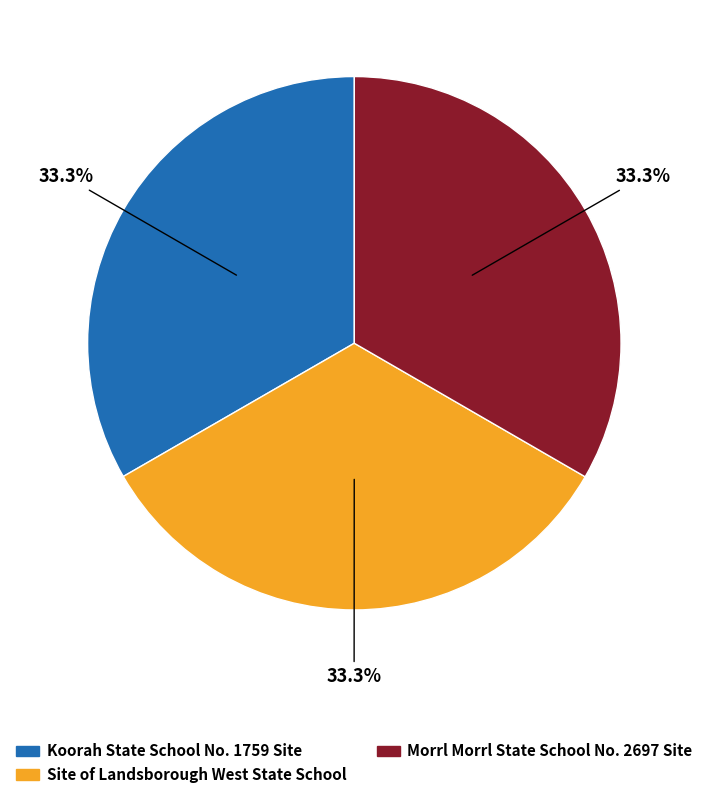

How many segments does this pie chart have?

3